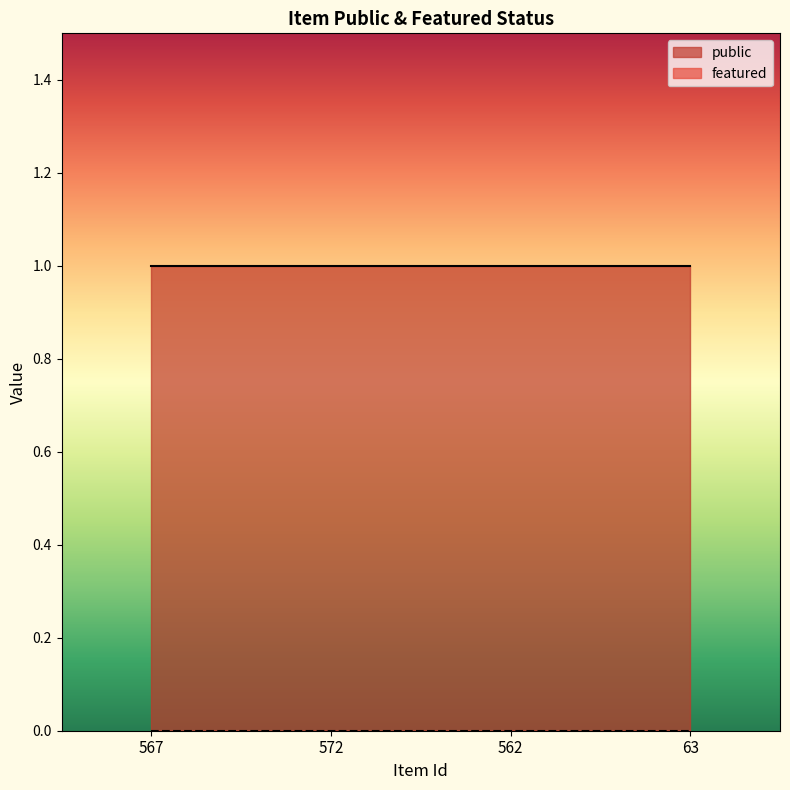

What are all the series names shown in the legend?

public, featured